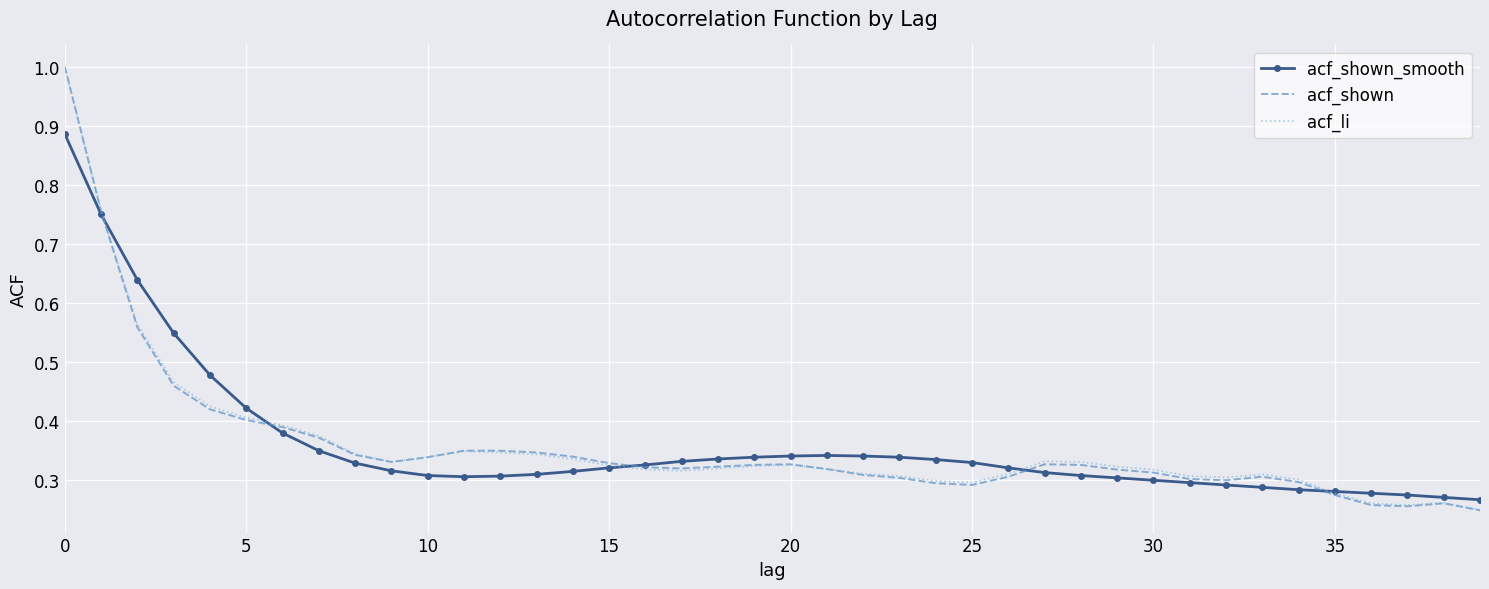

What is the greatest value displayed?

1.0